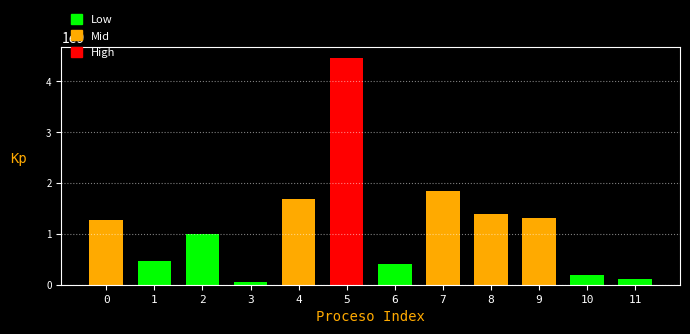

Reading right to left, transcribe all the data shown in this chart.

11=120000000	10=196000000	9=1304574765	8=1386000000	7=1838425235	6=400000000	5=4457000000	4=1686720000	3=60000000	2=988506077	1=457461412	0=1264312511